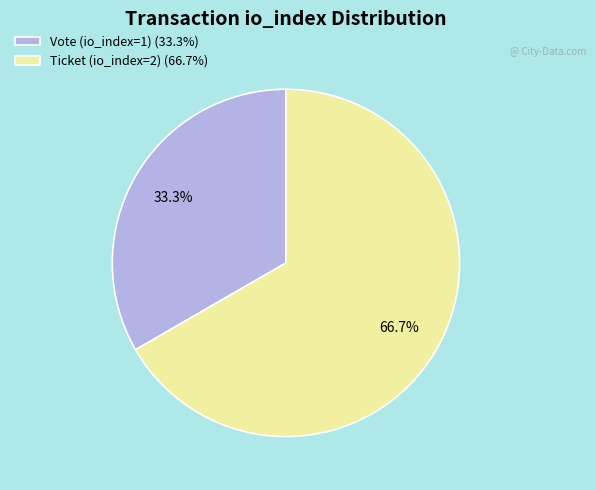

Is it true that Ticket (io_index=2) is 80% of the pie?

False